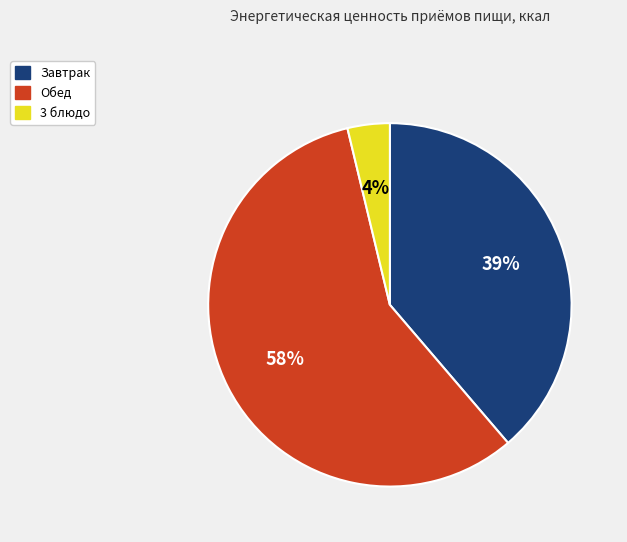

To the nearest percent, what is the average slice percentage?

33%